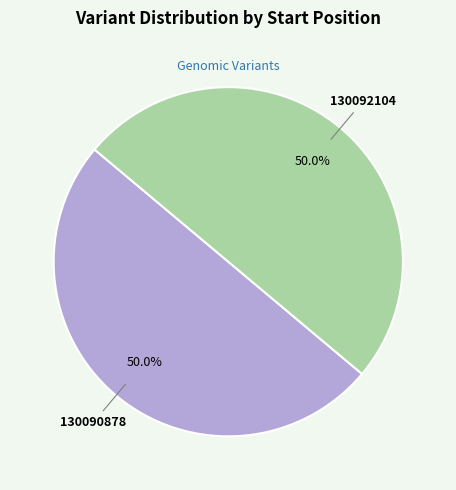

What percentage do 130092104 and 130090878 together represent?

100.0%